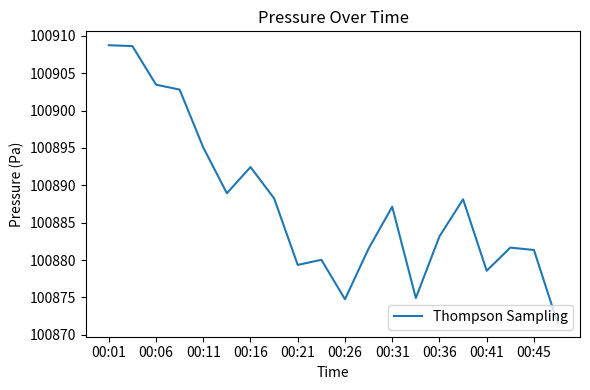

What is the difference between the maximum and minimum values?

37.2